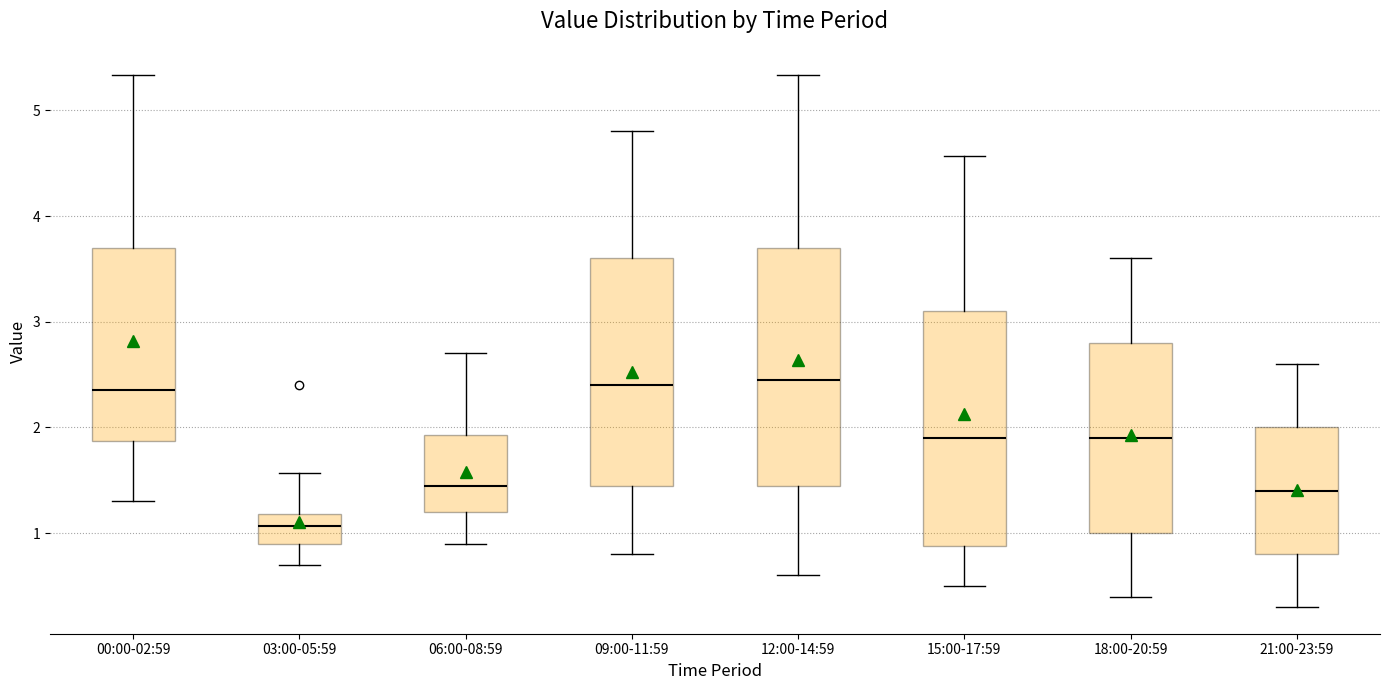

Reading left to right, transcribe this box plot: for each box, give where its median line is, the range the box spans, and where its two whiskers end, as read against the y-axis. The values are not printed on the chart, so give them approximately, as read against the axis.

00:00-02:59: median 2.4, box 1.9 to 3.7, whiskers 1.3 to 5.3
03:00-05:59: median 1.1, box 0.9 to 1.2, whiskers 0.7 to 1.6
06:00-08:59: median 1.5, box 1.2 to 1.9, whiskers 0.9 to 2.7
09:00-11:59: median 2.4, box 1.5 to 3.6, whiskers 0.8 to 4.8
12:00-14:59: median 2.5, box 1.5 to 3.7, whiskers 0.6 to 5.3
15:00-17:59: median 1.9, box 0.9 to 3.1, whiskers 0.5 to 4.6
18:00-20:59: median 1.9, box 1.0 to 2.8, whiskers 0.4 to 3.6
21:00-23:59: median 1.4, box 0.8 to 2.0, whiskers 0.3 to 2.6